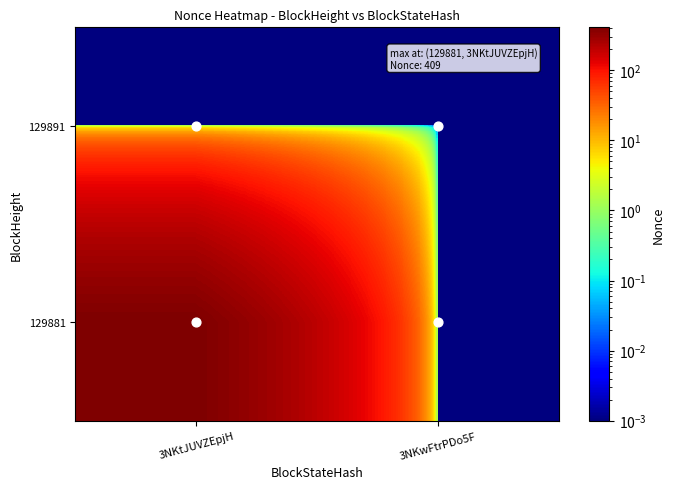

List the series in order of their overall mean, highest first.

129881, 129891